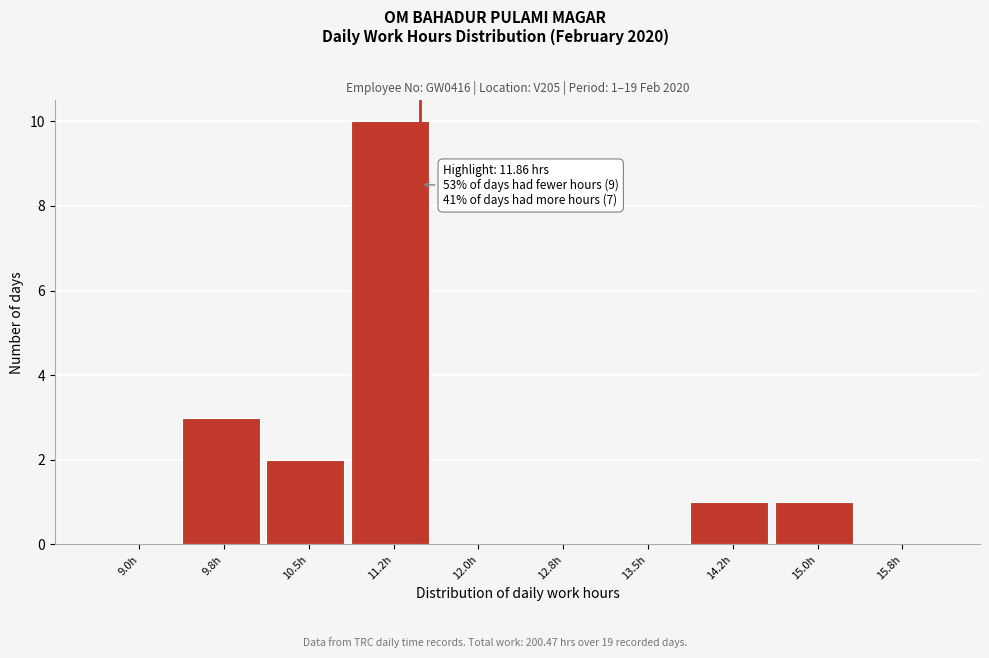

Reading left to right, what are all the values shown in this chart?

9.0h=0	9.8h=3	10.5h=2	11.2h=10	12.0h=0	12.8h=0	13.5h=0	14.2h=1	15.0h=1	15.8h=0